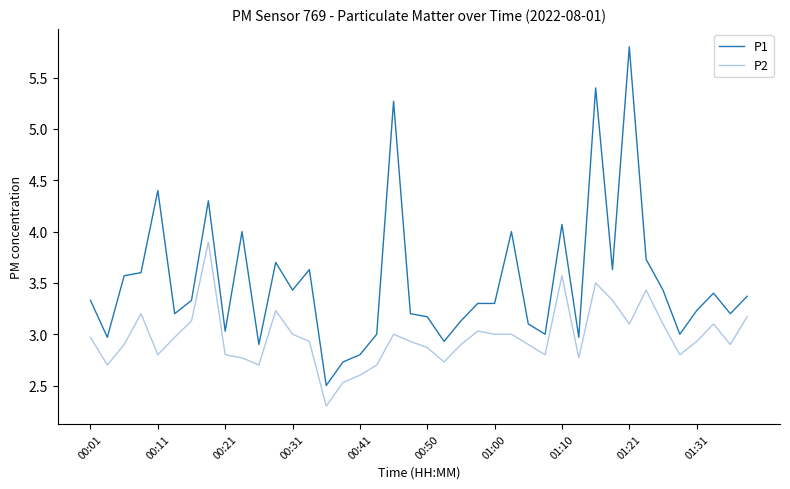

How many lines are shown in the chart?

2